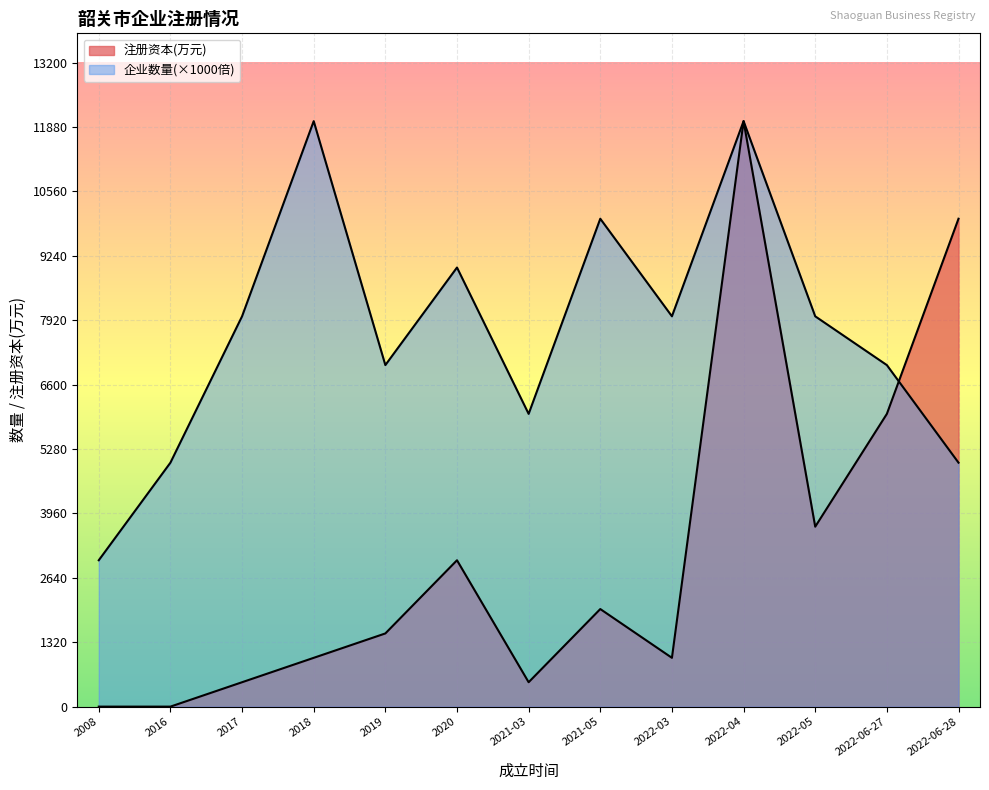

Reading right to left, transcribe all the data shown in this chart.

企业数量: 5000	7000	8000	12000	8000	10000	6000	9000	7000	12000	8000	5000	3000
注册资本(万元): 10000	6000	3688	12000	1000	2000	500	3000	1500	1000	500	0	0